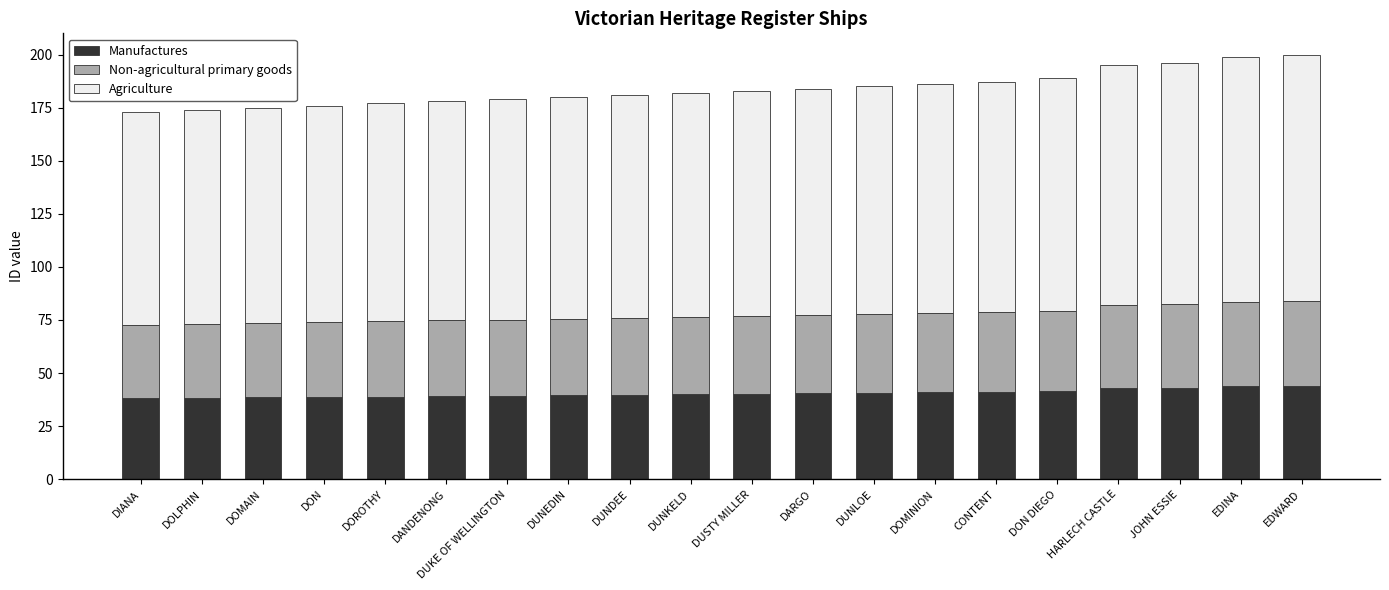

Is it true that Manufactures equals 38.5 at DOMAIN?

True